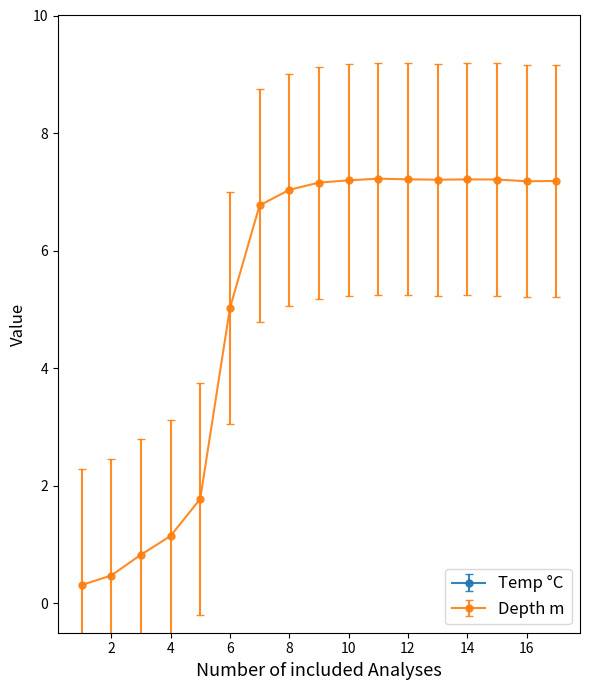

List the series in order of their overall mean, highest first.

Temp °C, Depth m